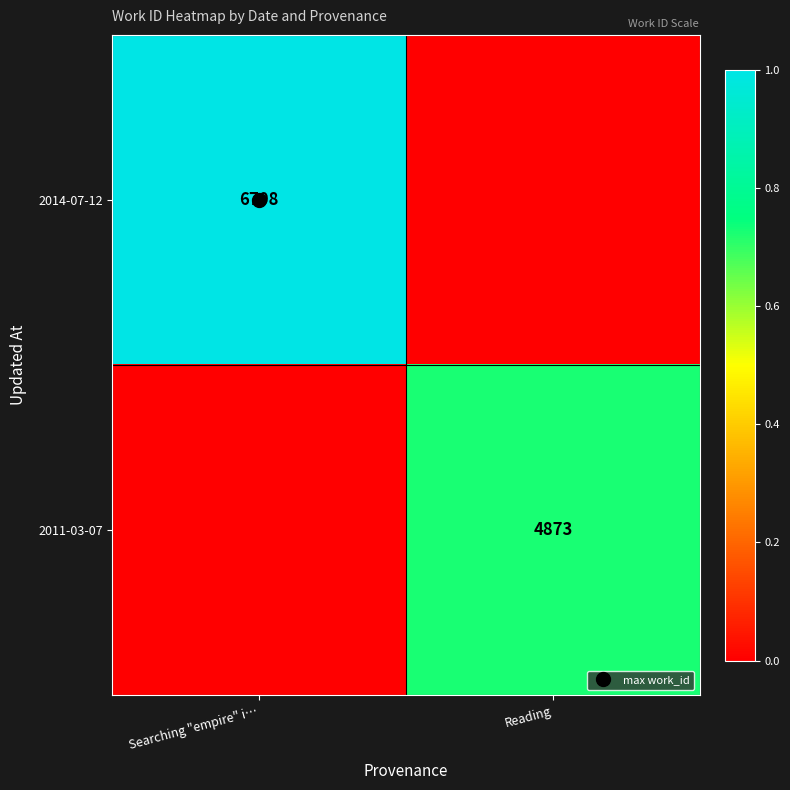

The 2011-03-07 series shows 0.7 at Reading. True or false?

True